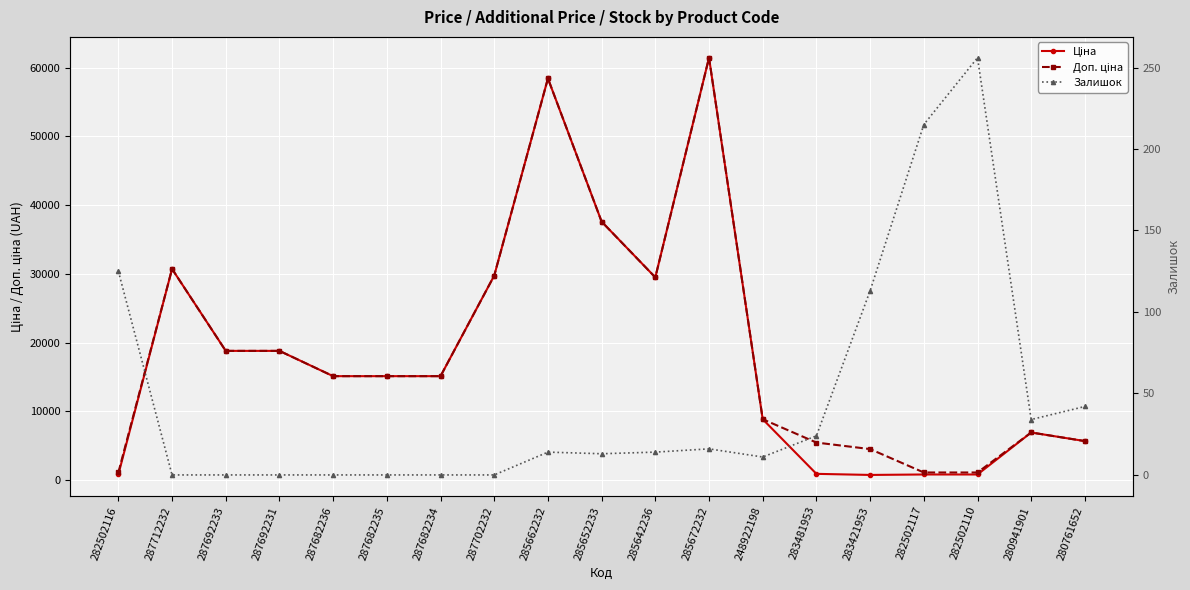

At how many categories does at least one series exceed 27864?

6